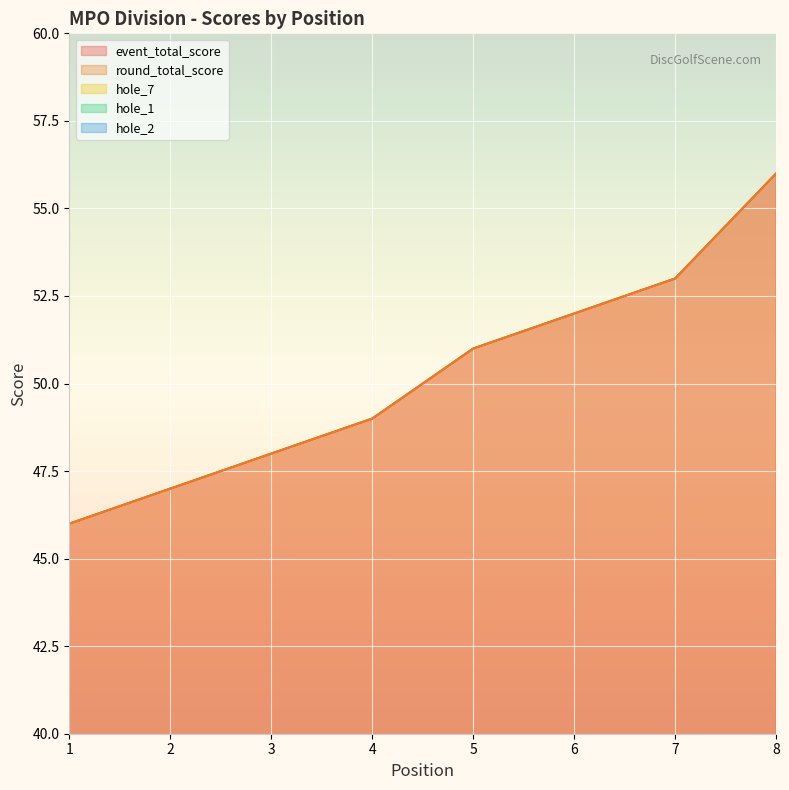

Reading right to left, what are all the values shown in this chart?

event_total_score: 8=56	7=53	6=52	5=51	4=49	3=48	2=47	1=46
round_total_score: 8=56	7=53	6=52	5=51	4=49	3=48	2=47	1=46
hole_7: 8=3	7=3	6=2	5=2	4=3	3=4	2=3	1=3
hole_1: 8=3	7=3	6=4	5=4	4=3	3=2	2=3	1=3
hole_2: 8=2	7=3	6=2	5=2	4=3	3=2	2=2	1=2